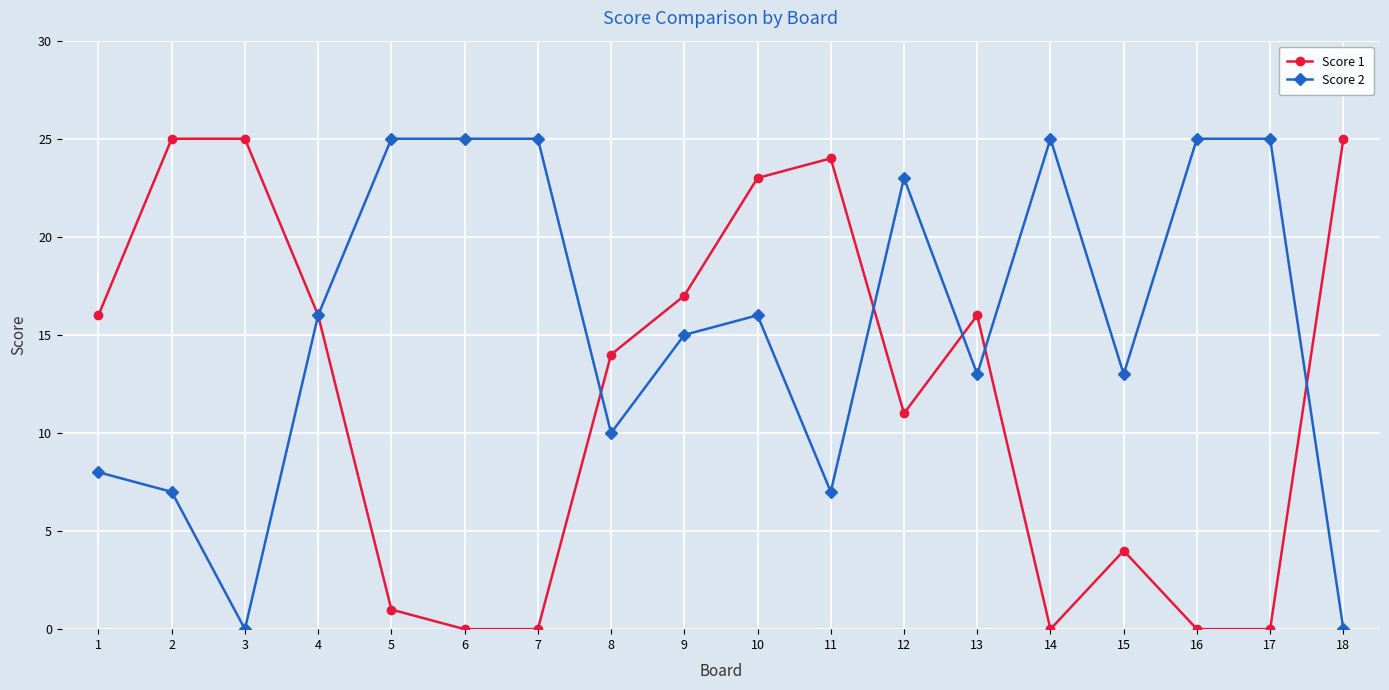

True or false: Score 2 and Score 1 cross at least once.

True